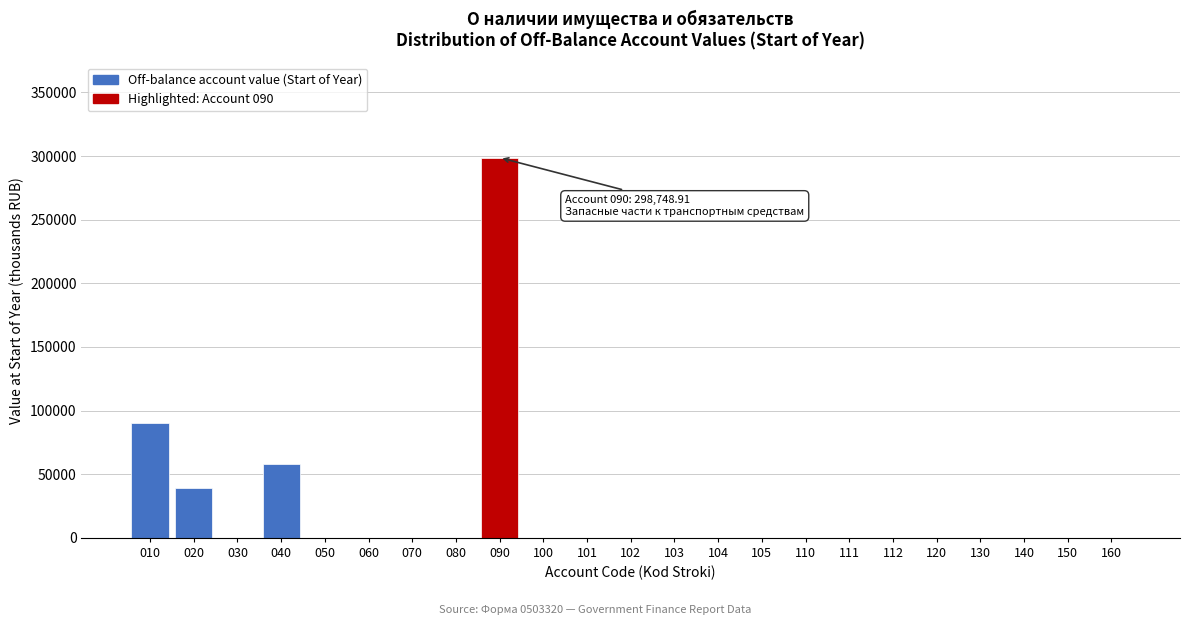

Reading right to left, extract all data points from this chart.

160=0.0	150=0.0	140=0.0	130=0.0	120=0.0	112=0.0	111=0.0	110=0.0	105=0.0	104=0.0	103=0.0	102=0.0	101=0.0	100=0.0	090=298748.9	080=0.0	070=0.0	060=0.0	050=0.0	040=57852.2	030=0.0	020=38844.8	010=90321.1